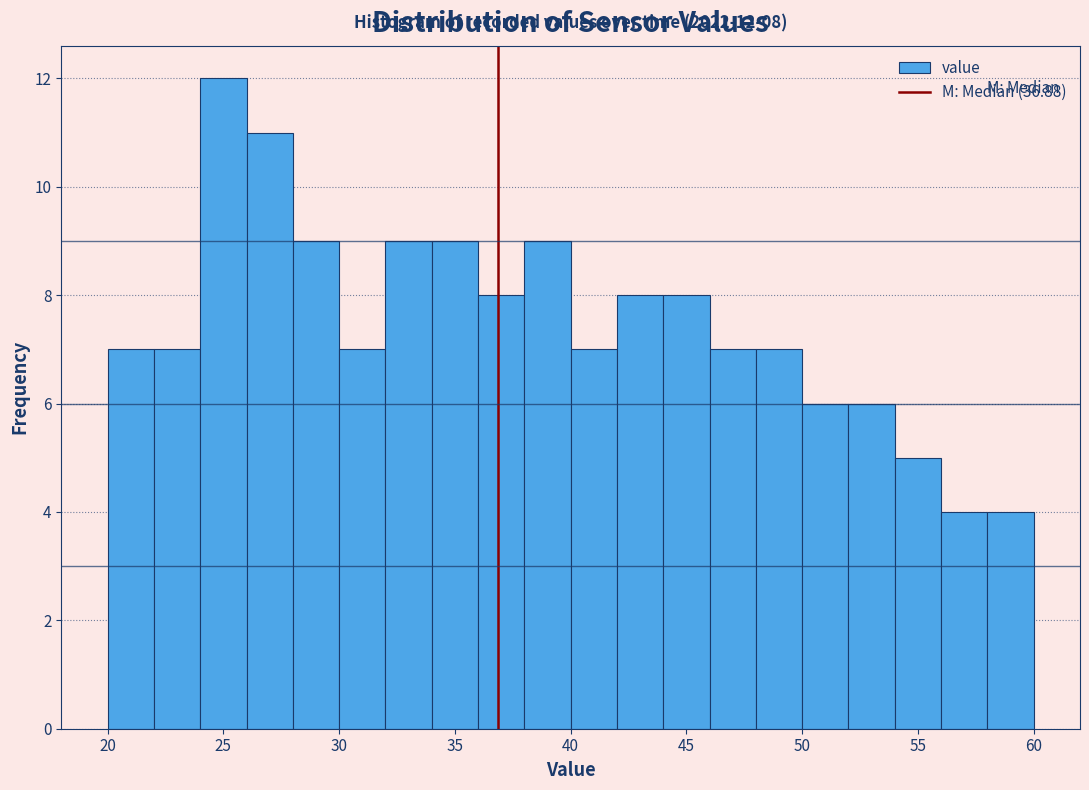

Over which range of the x-axis is the bar tallest?

24 to 26